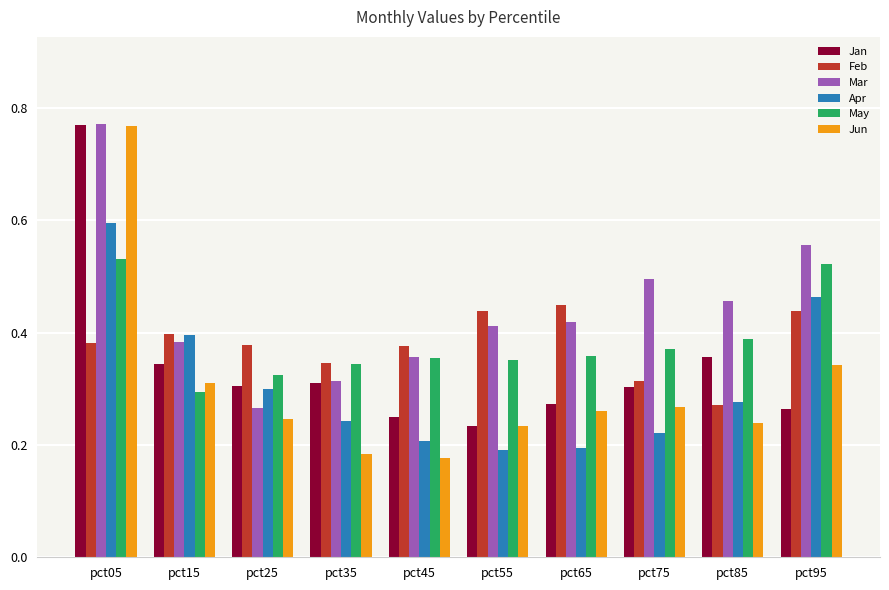

What is the sum of all May values?

3.8